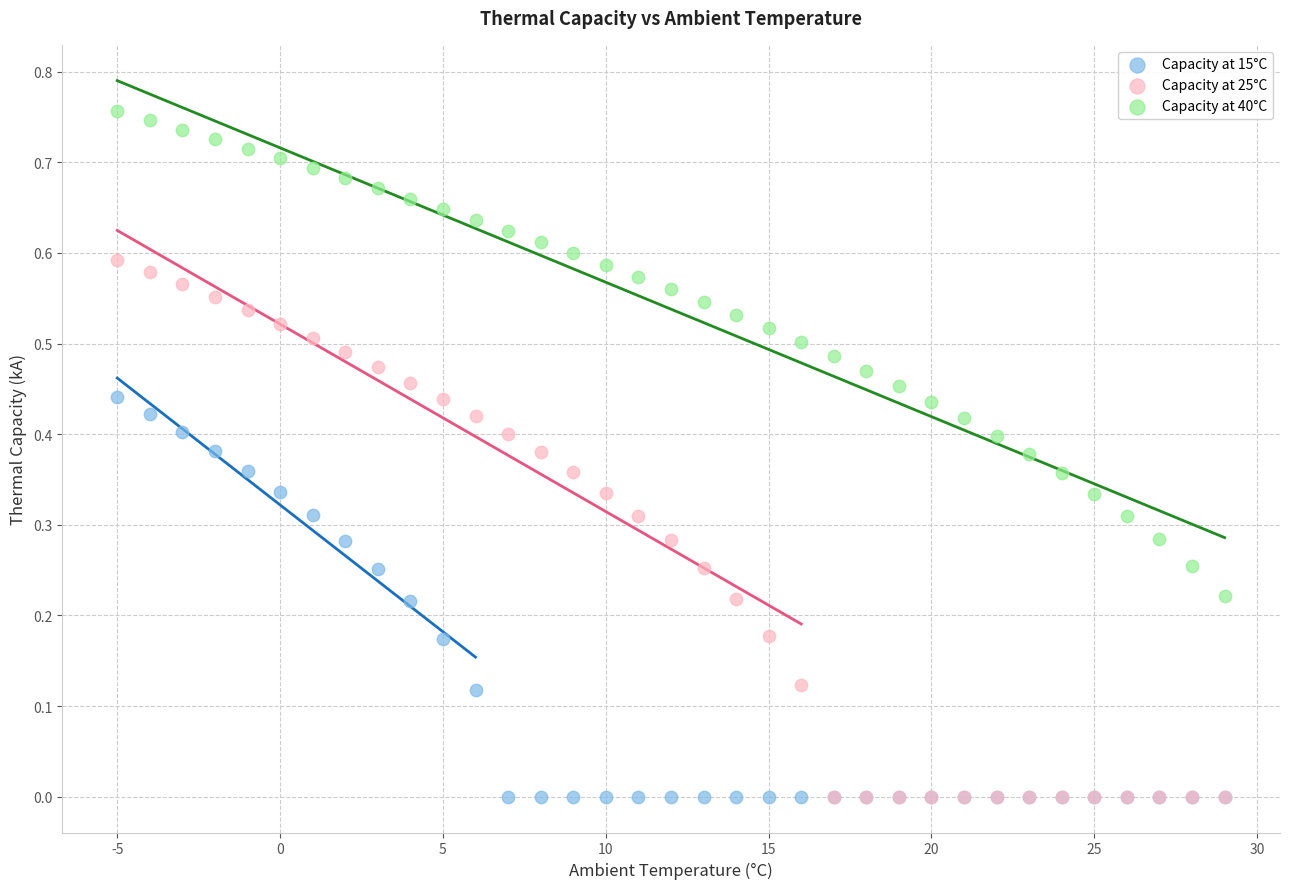

What are all the series names shown in the legend?

Capacity at 15°C, Capacity at 25°C, Capacity at 40°C